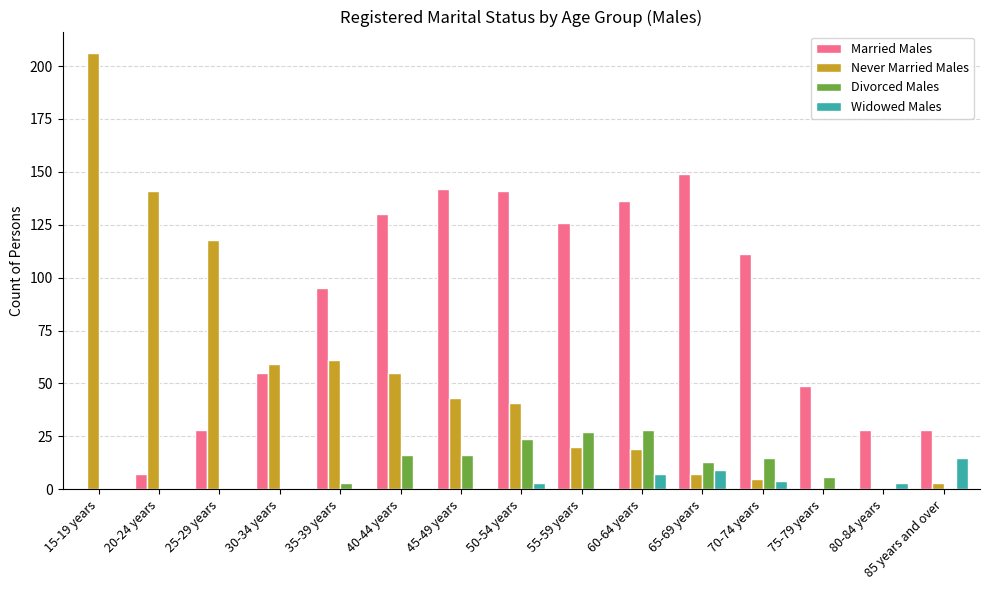

What is the maximum value for Never Married Males?

206